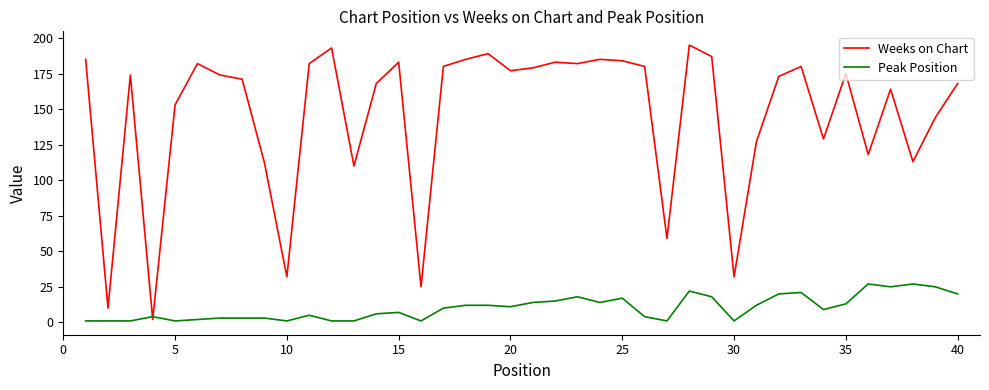

List the series in order of their overall mean, highest first.

Weeks on Chart, Peak Position